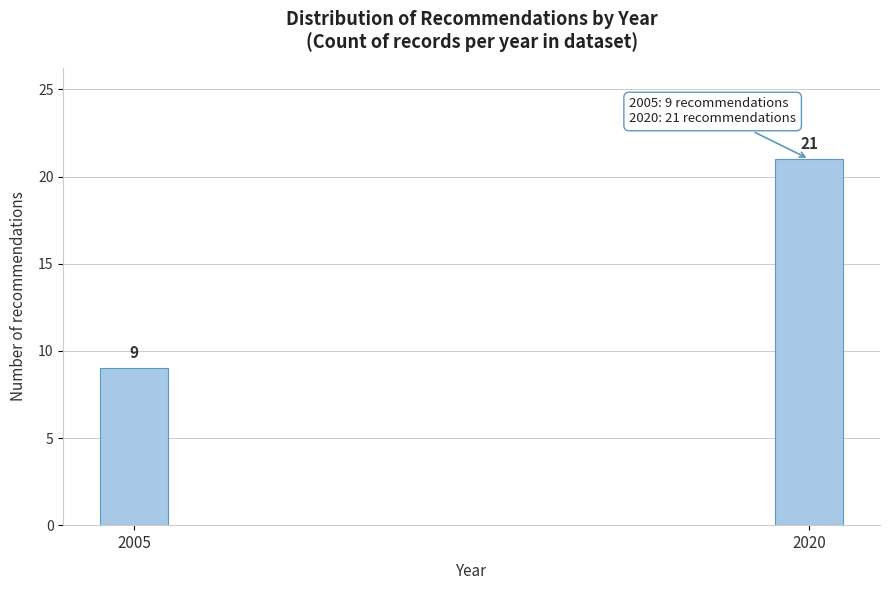

Reading left to right, transcribe all the data shown in this chart.

9	21